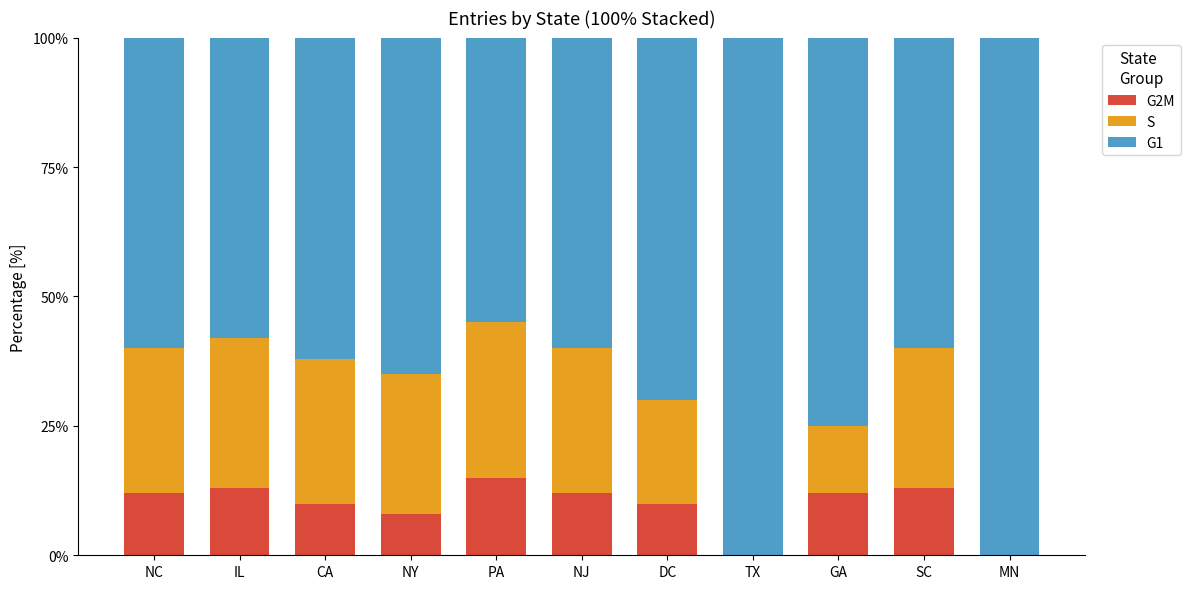

Count the number of categories in the chart.

11